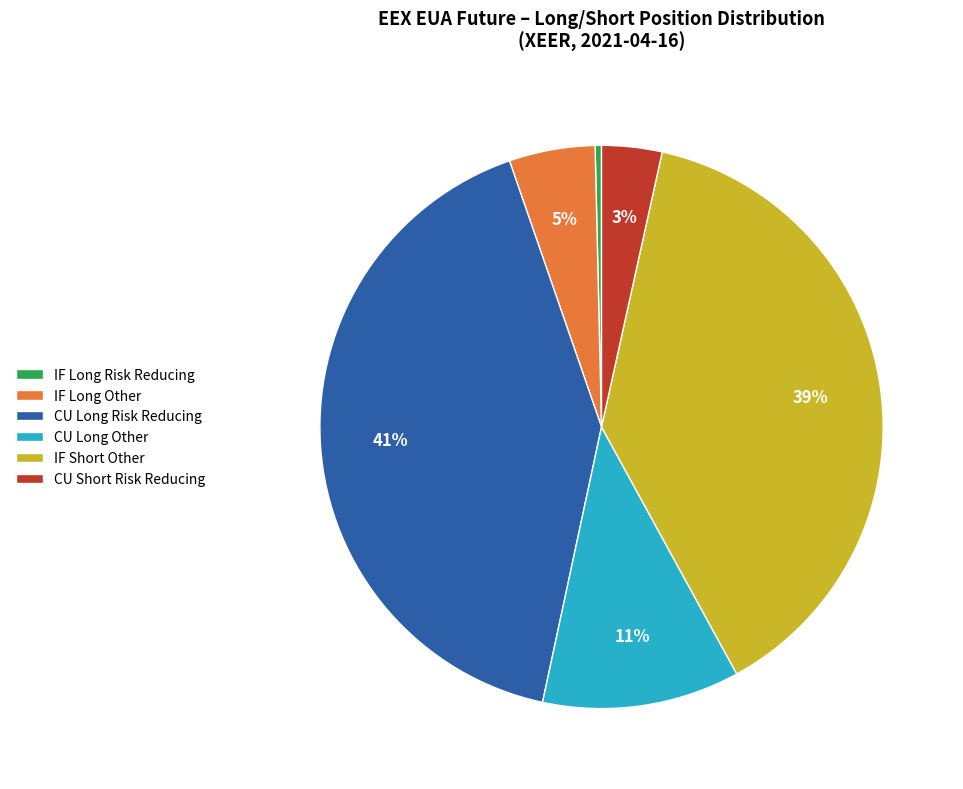

Is there any slice that represents more than half of the pie?

No